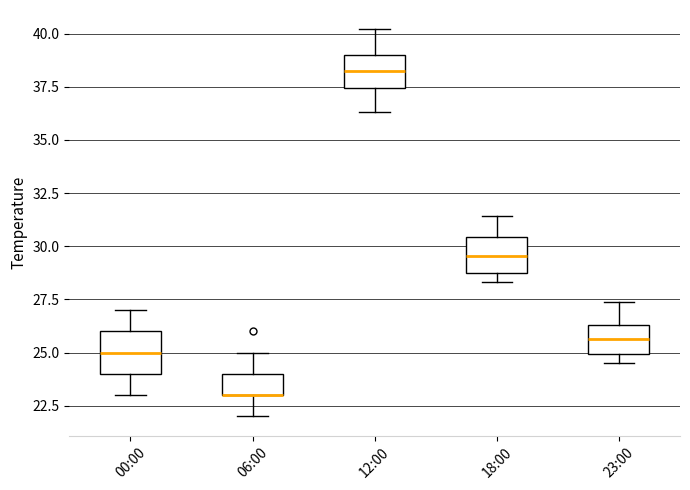

Reading left to right, read every box against the y-axis: the position of its median line, the range the box covers, and the ends of its whiskers. The values are not printed on the chart, so give them approximately, as read against the axis.

00:00: median 25.0, box 24.0 to 26.0, whiskers 23.0 to 27.0
06:00: median 23.0 (drawn on the box's lower edge), box 23.0 to 24.0, whiskers 22.0 to 25.0
12:00: median 38.5, box 37.5 to 39.0, whiskers 36.5 to 40.0
18:00: median 29.5, box 28.5 to 30.5, whiskers 28.5 (just below the box's lower edge) to 31.5
23:00: median 25.5, box 25.0 to 26.5, whiskers 24.5 to 27.5